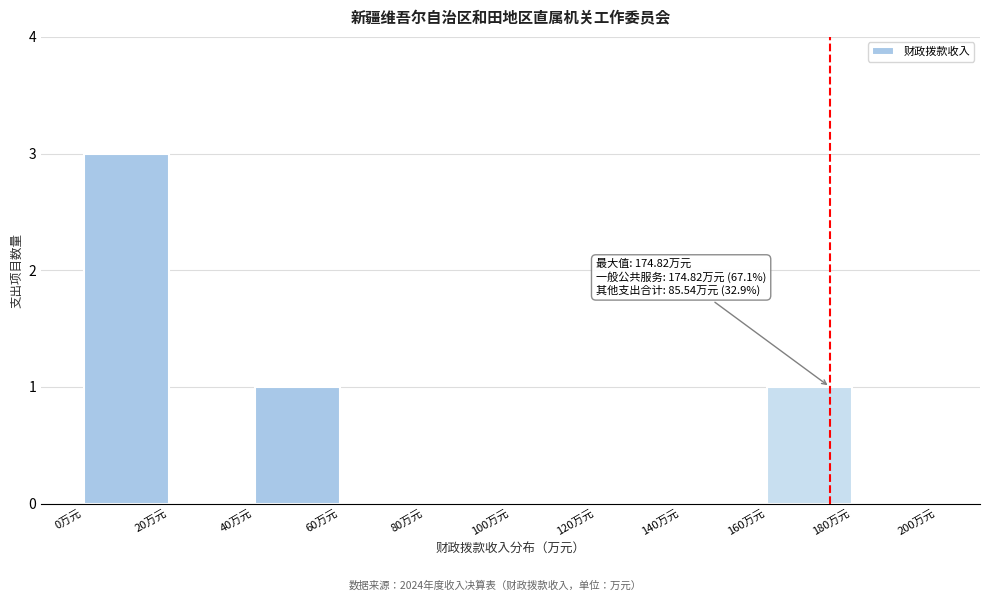

Over which range of the x-axis is the bar tallest?

0 to 20